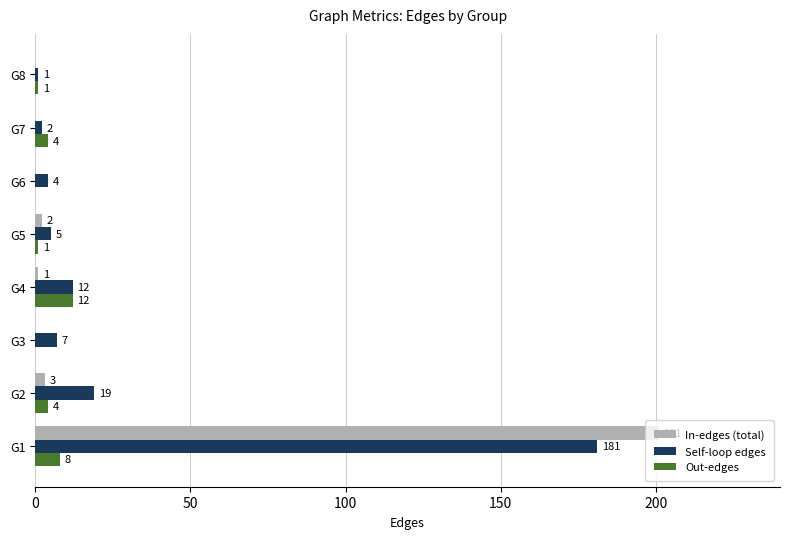

True or false: Out-edges has a value of 0 at G6.

True